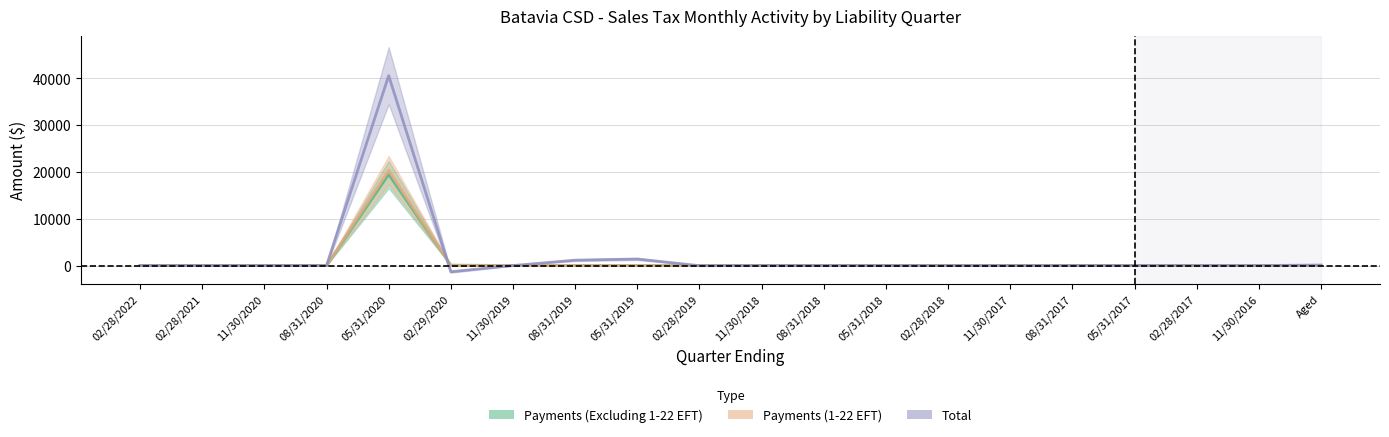

At which category does the chart reach its minimum across all series?

02/29/2020